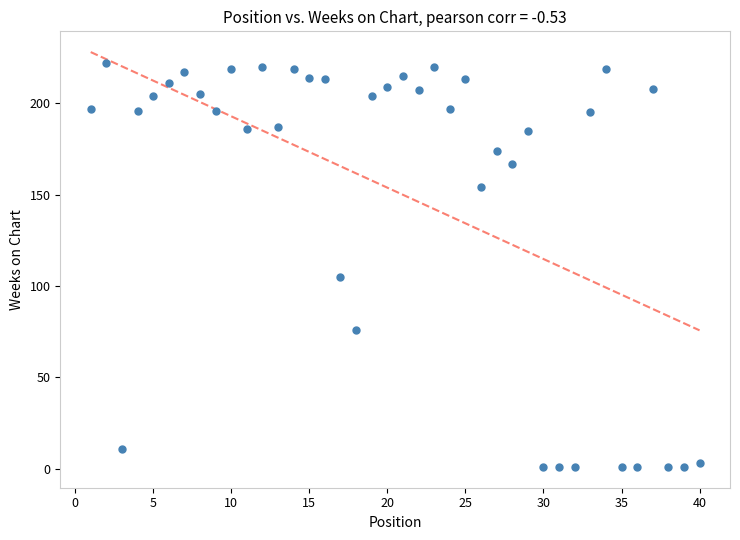

What Y value in the scatter plot is closest to 111?

105